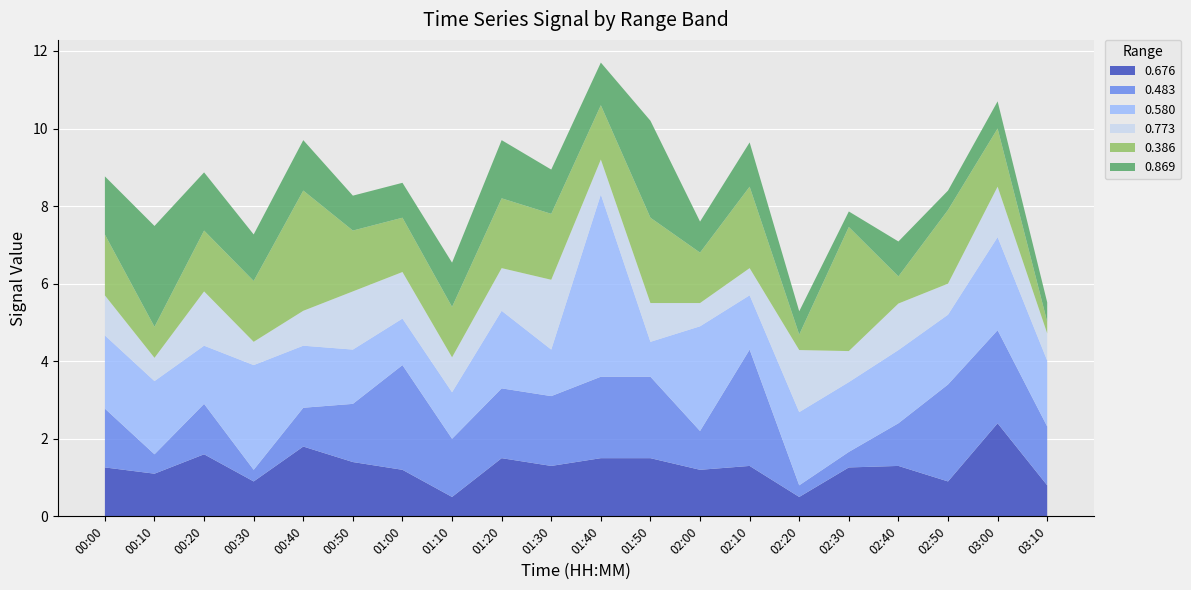

What is the lowest value of the 0.676 series?

0.5